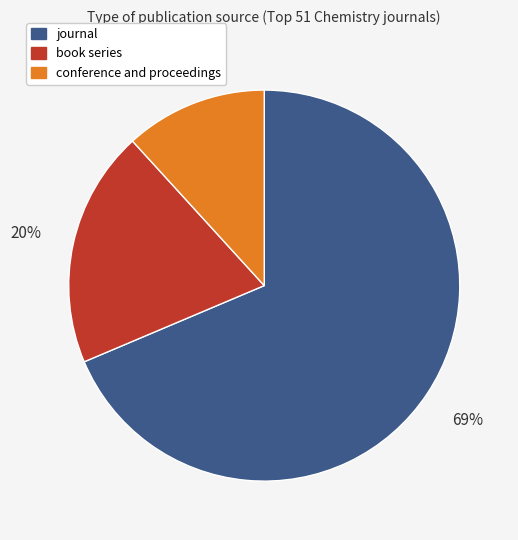

Is there a majority slice in this chart?

Yes